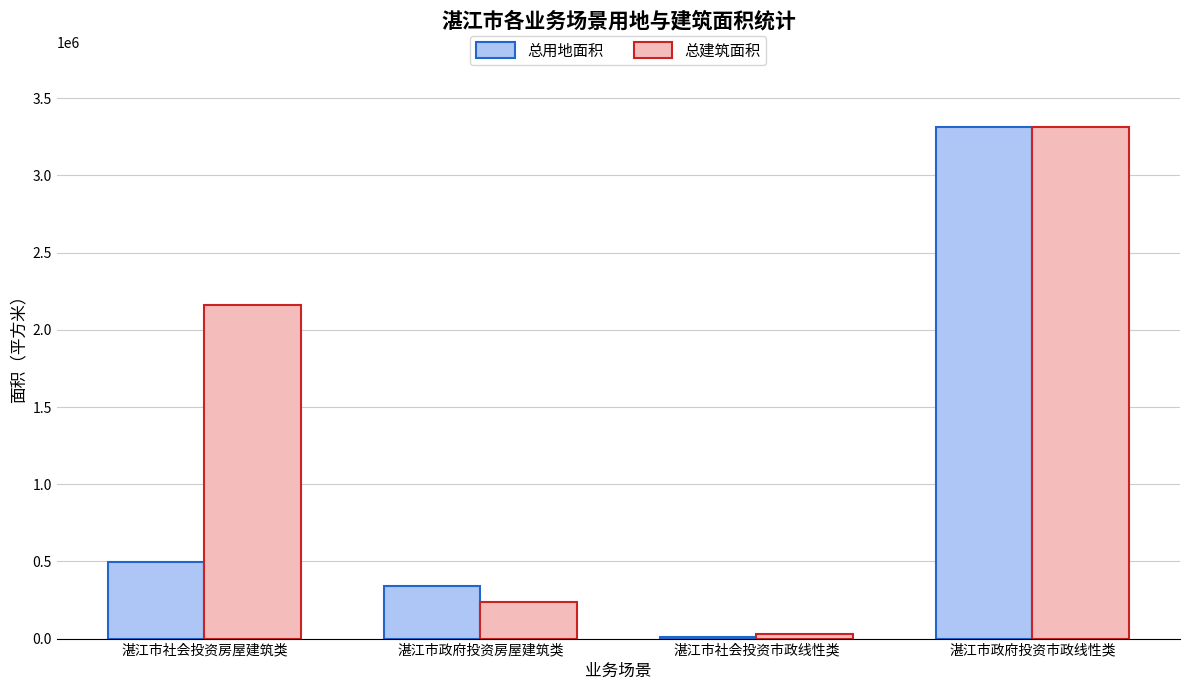

What is the maximum value shown in the chart?

3312098.0